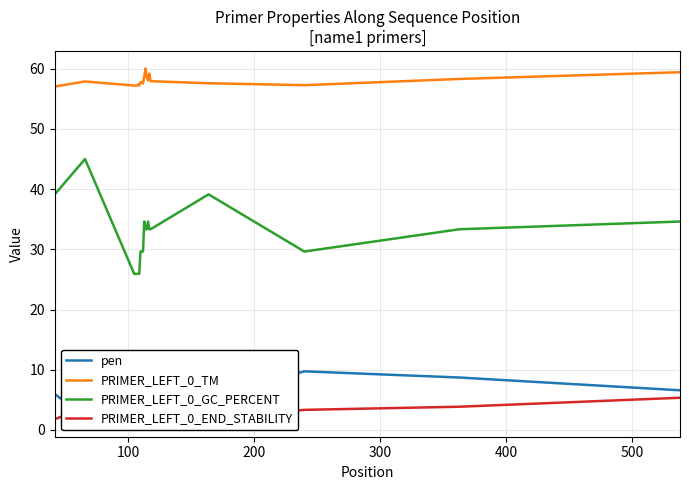

In PRIMER_LEFT_0_END_STABILITY, how many points are higher than both neighbors (excluding endpoints)?

3